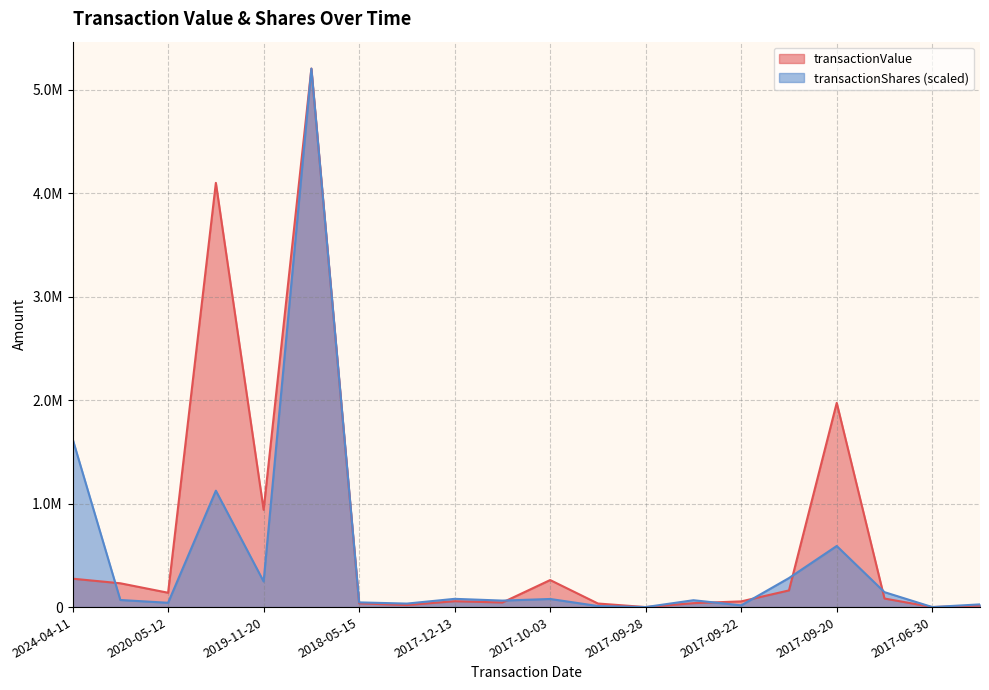

At which category does the chart reach its peak across all series?

2018-08-28